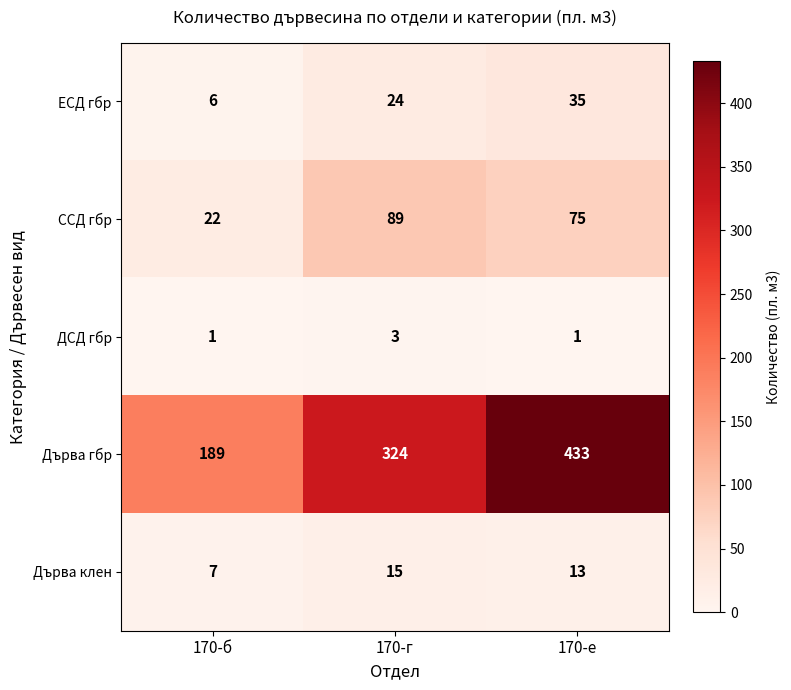

What is the total value across all series at 170-е?

557